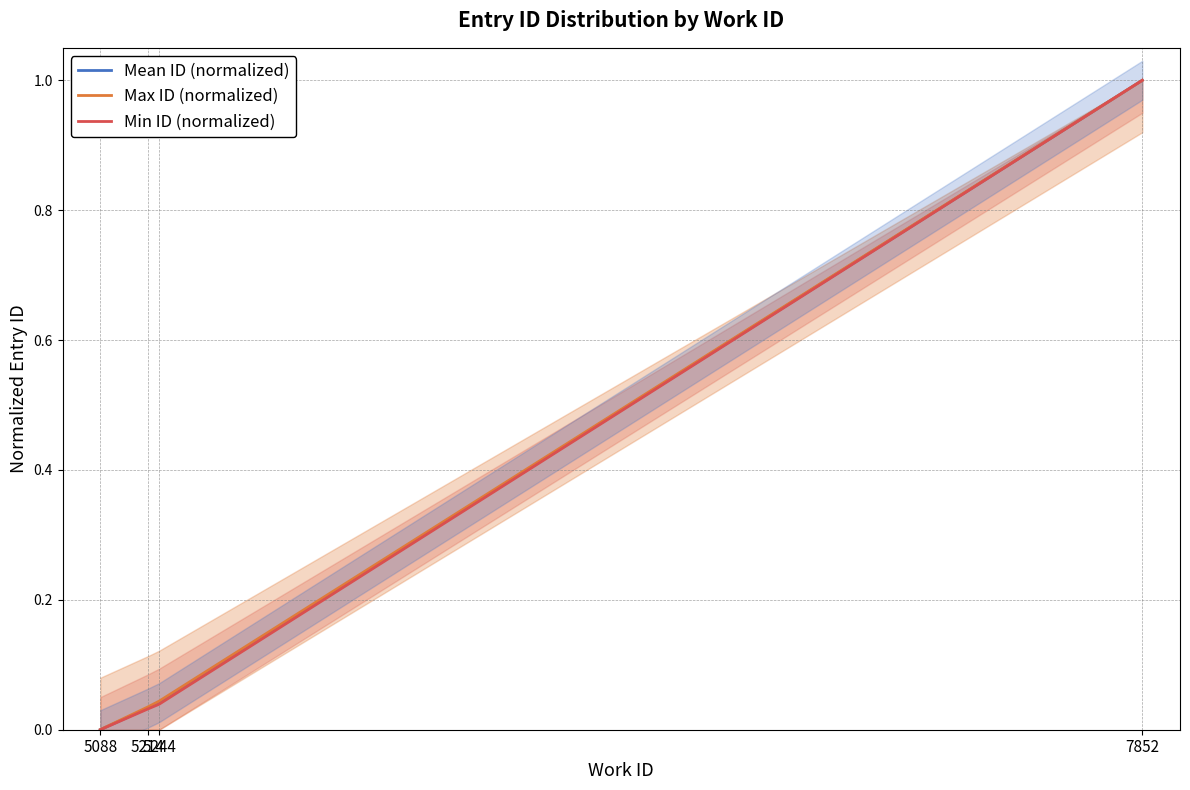

Which series changed the most between 5214 and 5244?

Max ID (normalized)